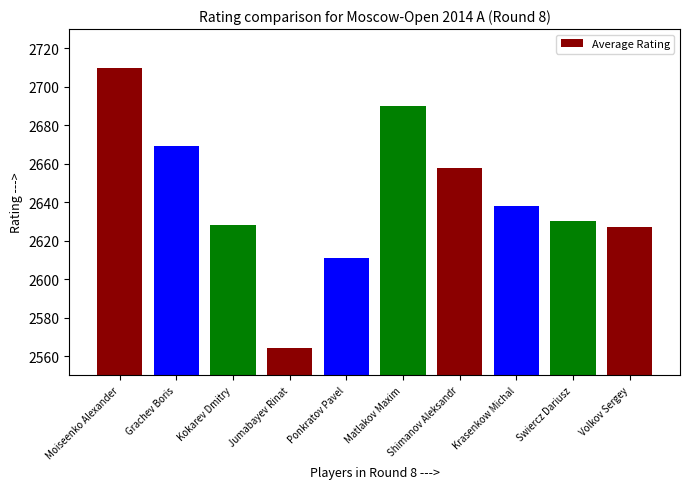

What is the value of the 5th bar from the left?

2611